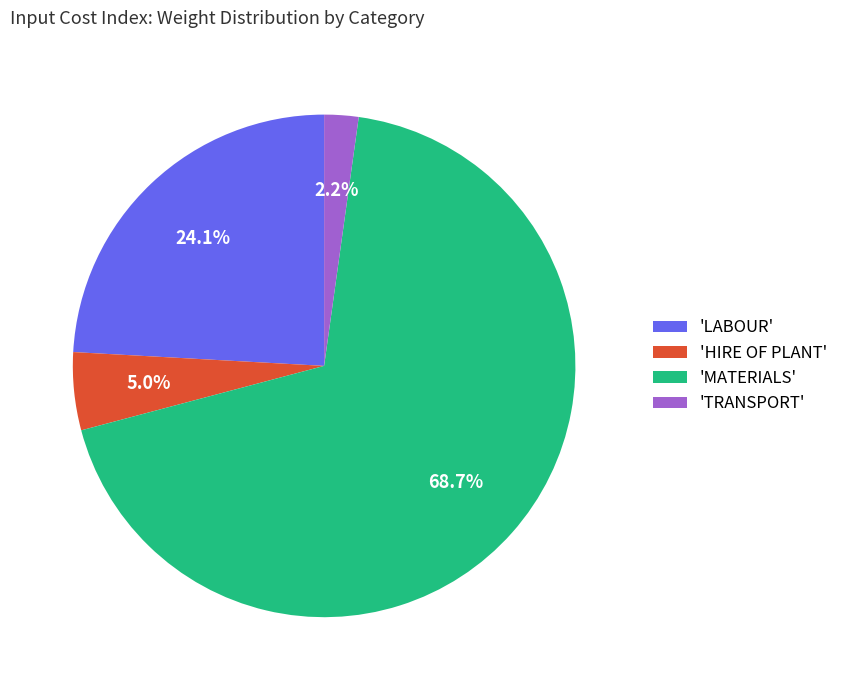

How many slices are in this pie chart?

4